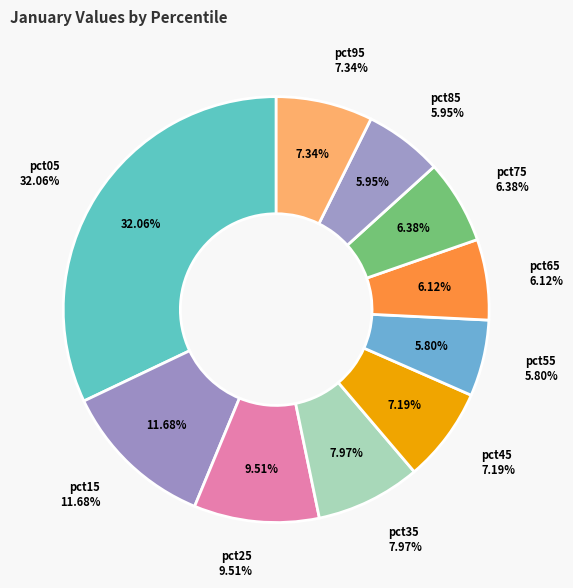

The pct65 slice represents 6% of the pie. True or false?

True